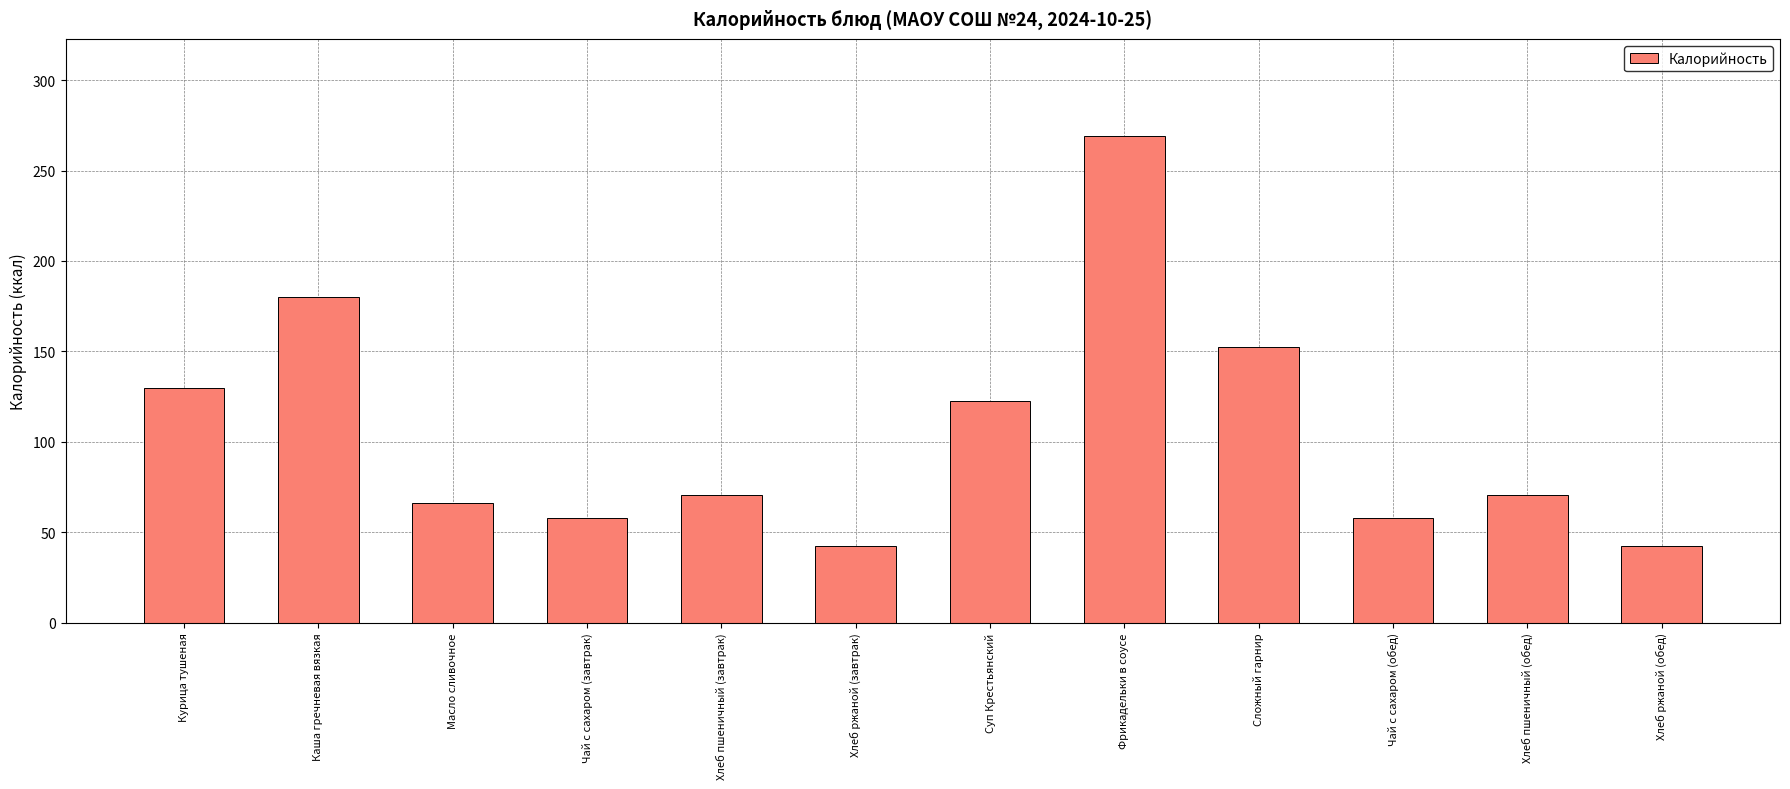

Is it true that the value at Хлеб ржаной (обед) is 21.5?

False